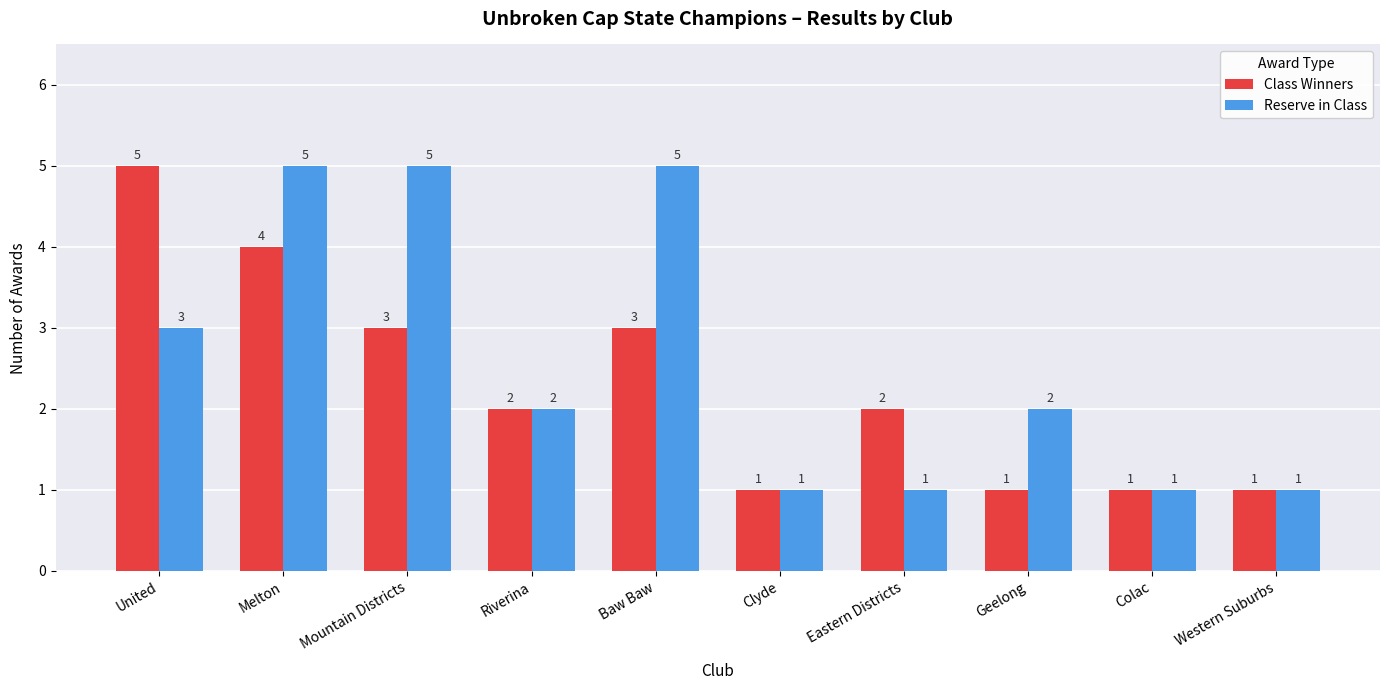

At which category is the sum across all series the highest?

Melton